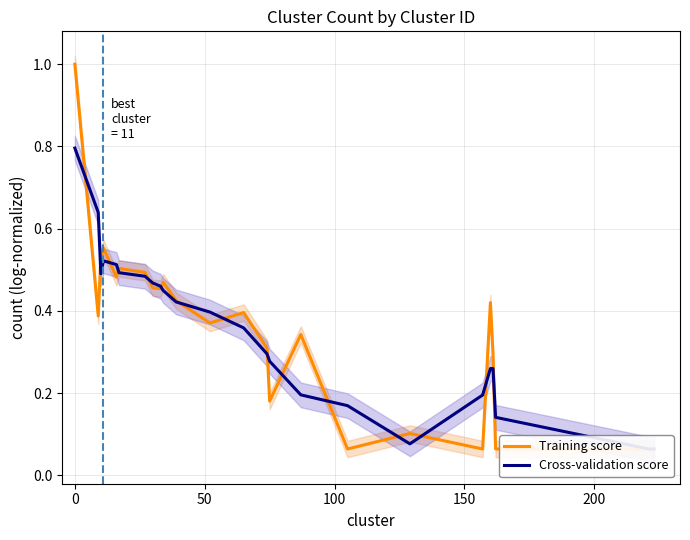

What is the sum of all Cross-validation score values?

8.5